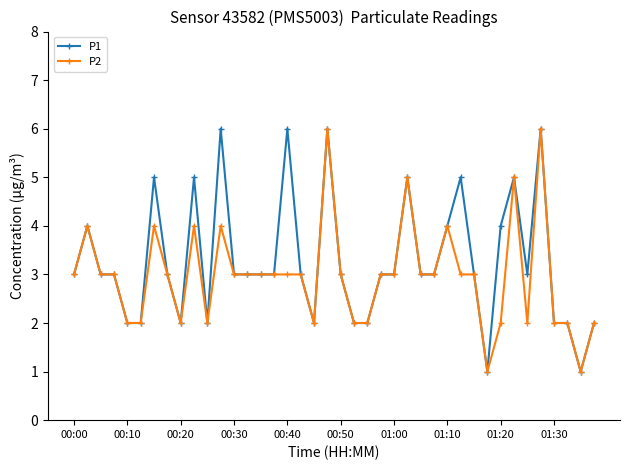

In P2, how many points are higher than both neighbors (excluding endpoints)?

9